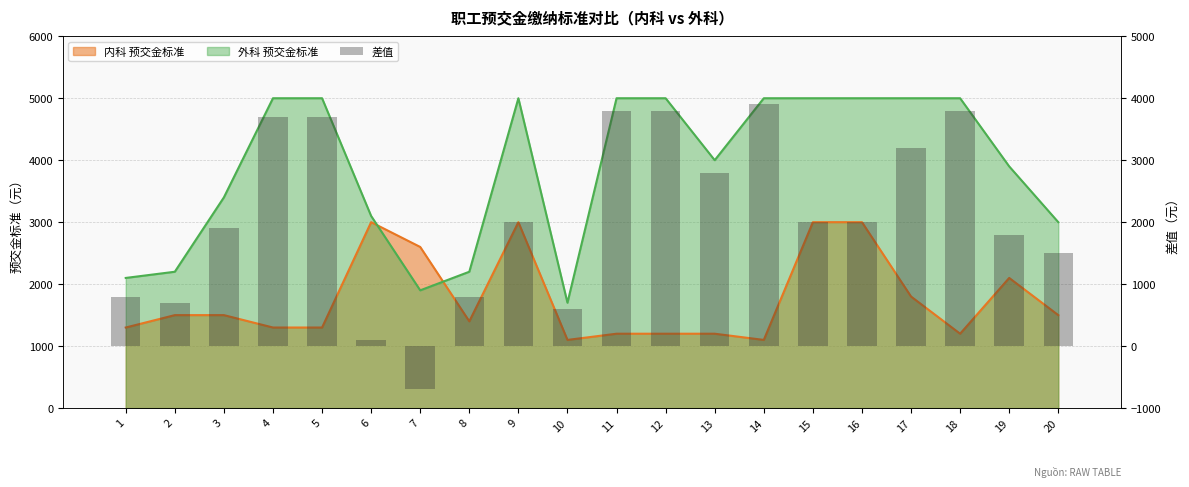

What is the difference between the second highest and minimum values?

4500